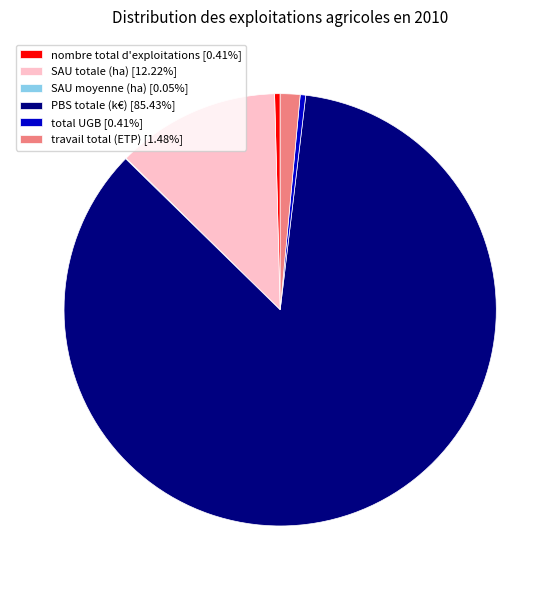

Is there a majority slice in this chart?

Yes